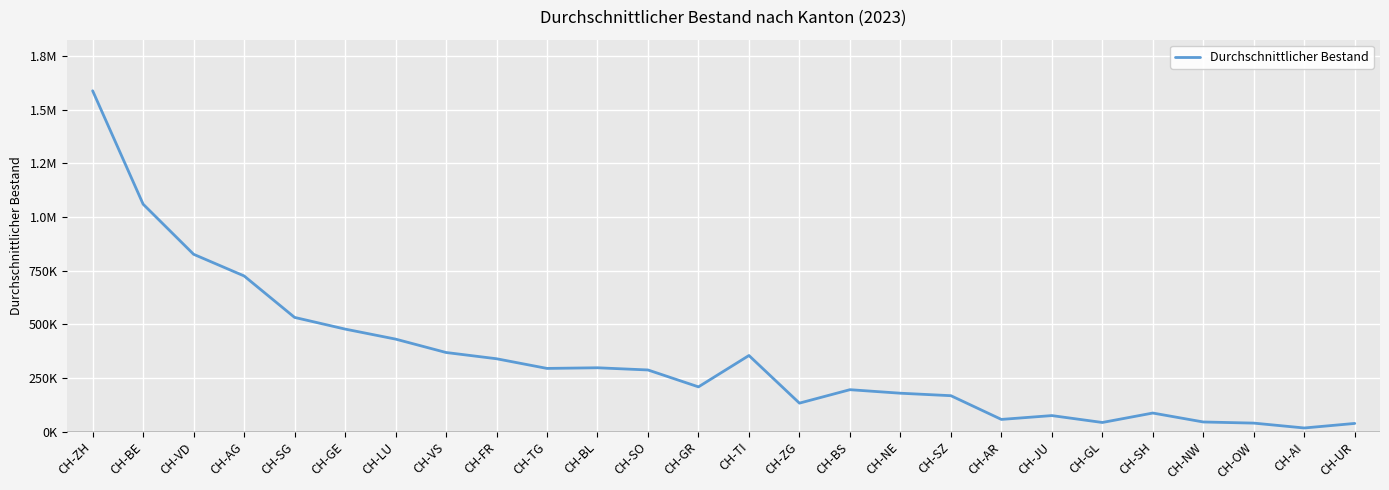

Approximately how many times larger is the value at CH-BE compared to CH-BS?

5.4